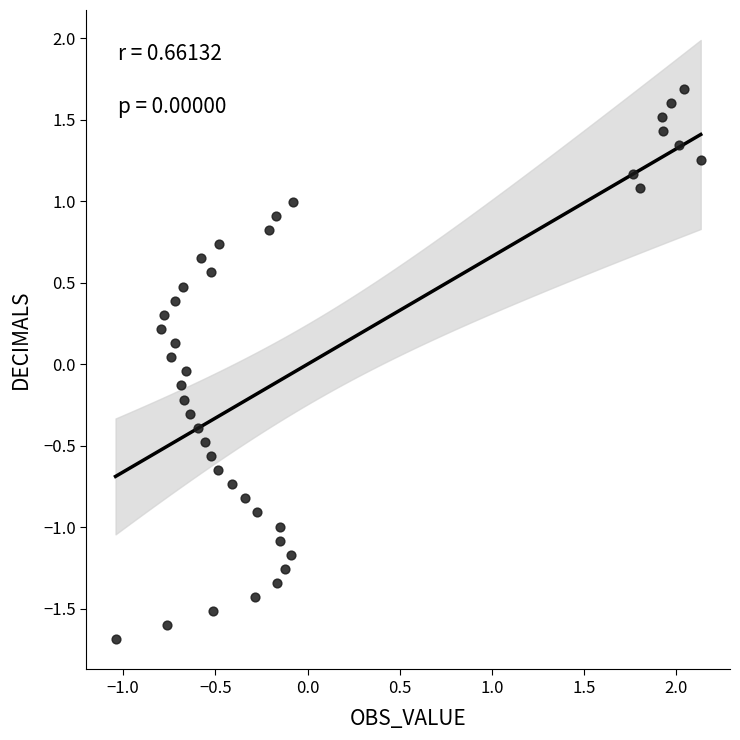

What is the range of Y values (max minus min)?

3.4